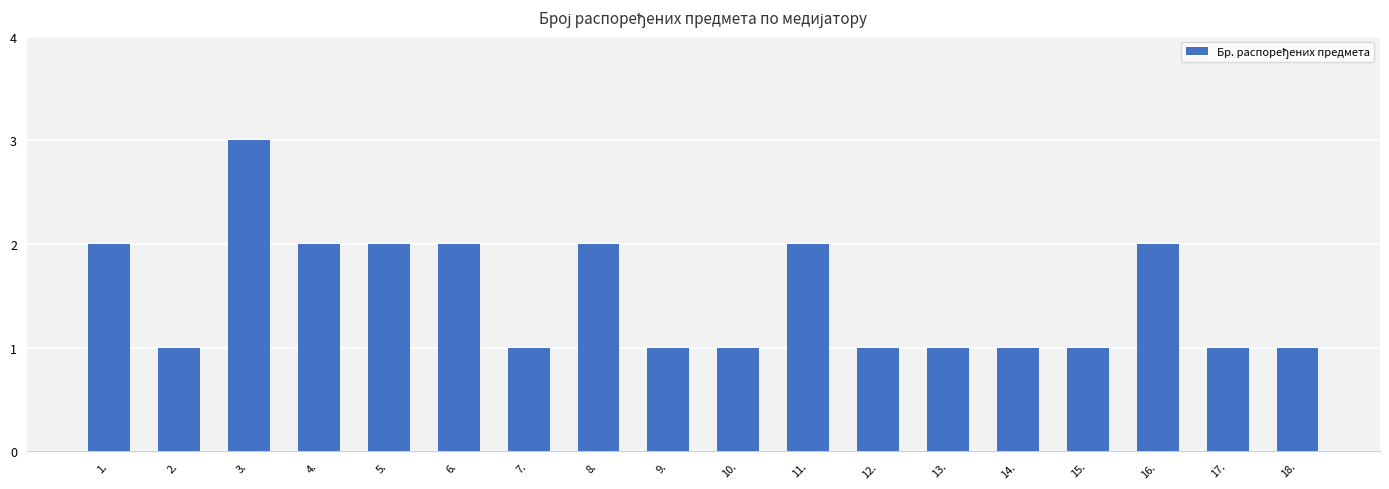

Count the number of categories in the chart.

18